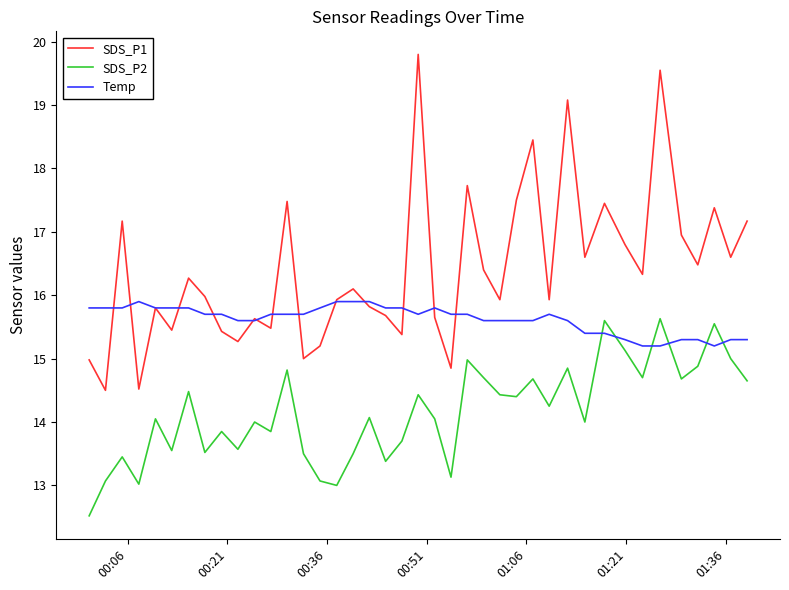

Rank the series by their average value, from lowest to highest.

SDS_P2, Temp, SDS_P1